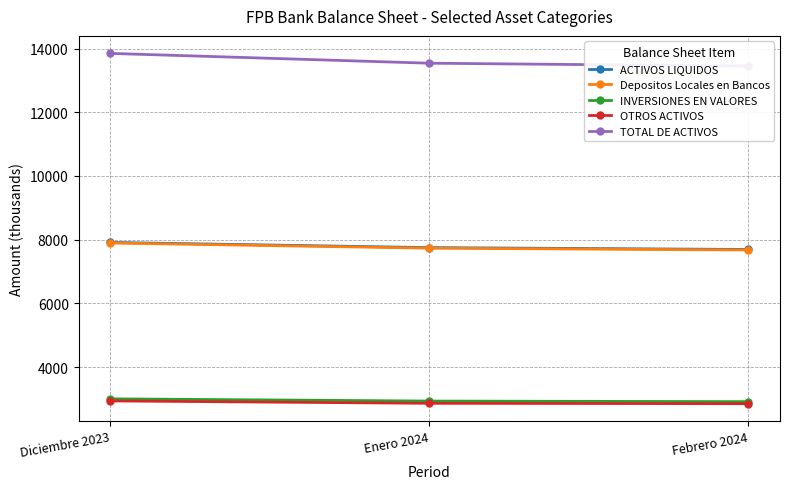

Which category has the highest value across all series?

Diciembre 2023